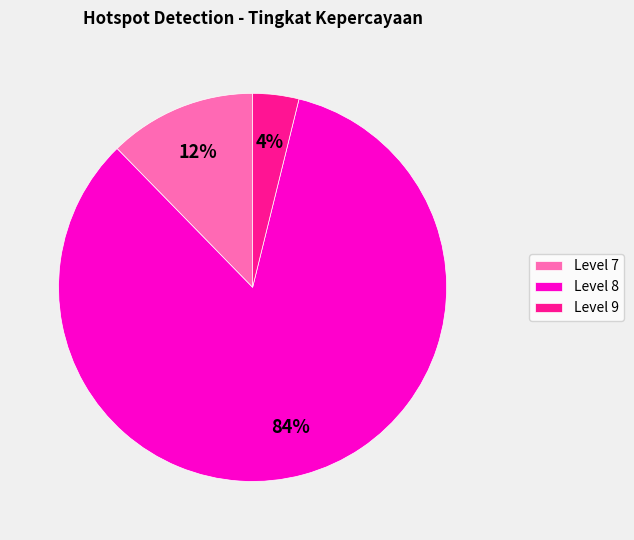

Which has a higher value, Level 9 or Level 7?

Level 7